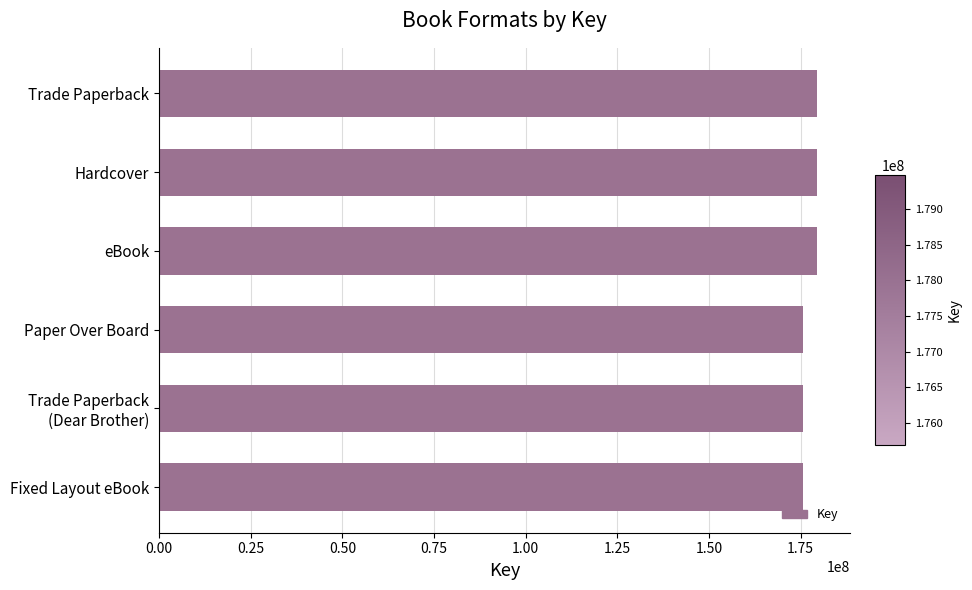

Reading top to bottom, list all the values displayed in this chart.

179476770	179476770	179476770	175693534	175693534	175693534